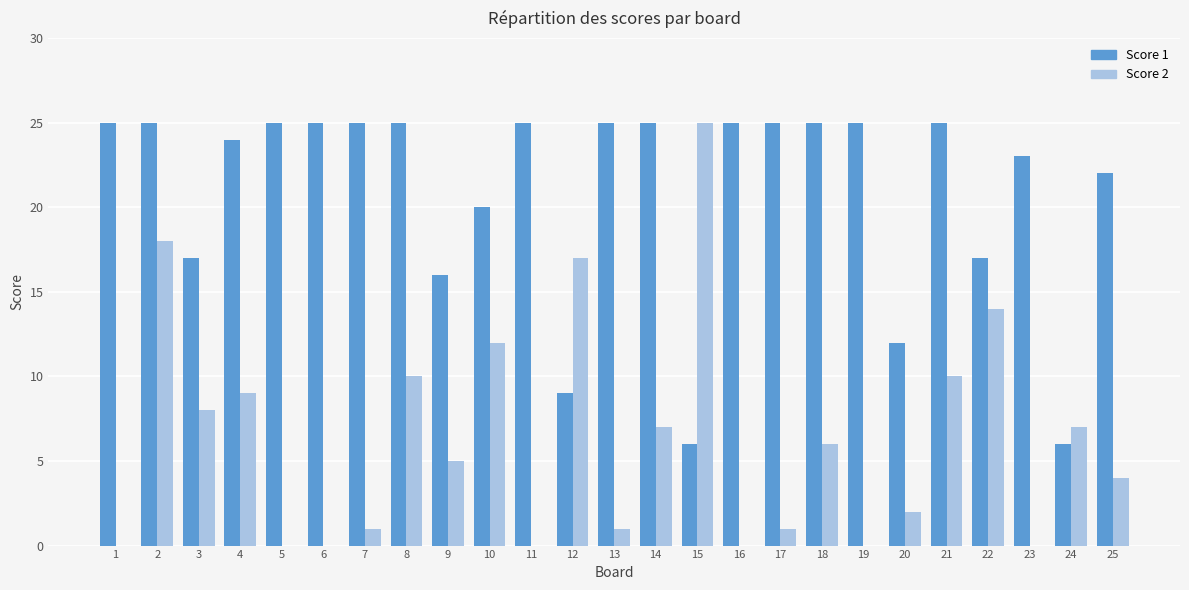

Is it true that Score 2 equals 4 at 8?

False